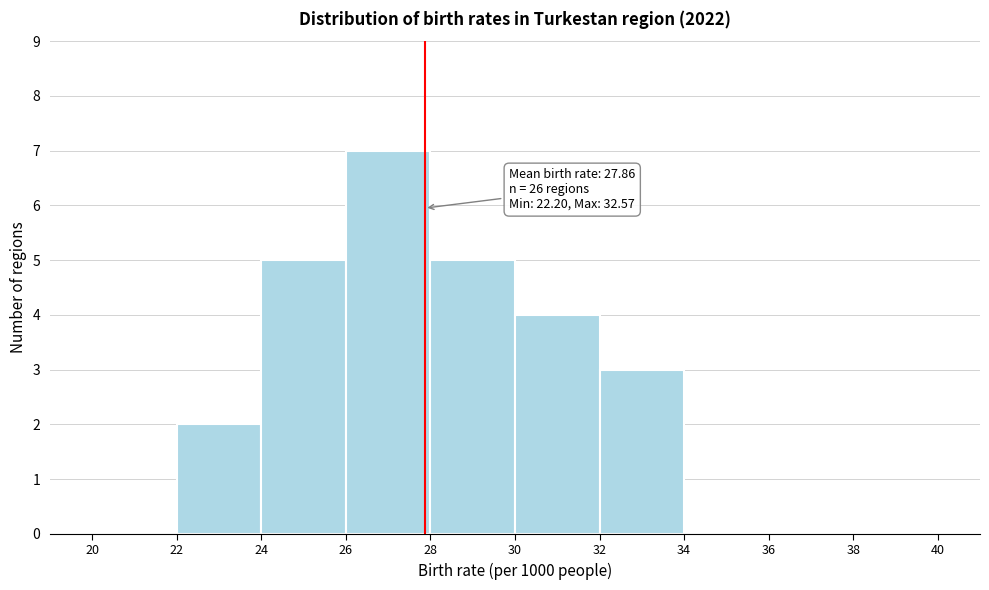

Which range on the x-axis has the tallest bar?

26 to 28